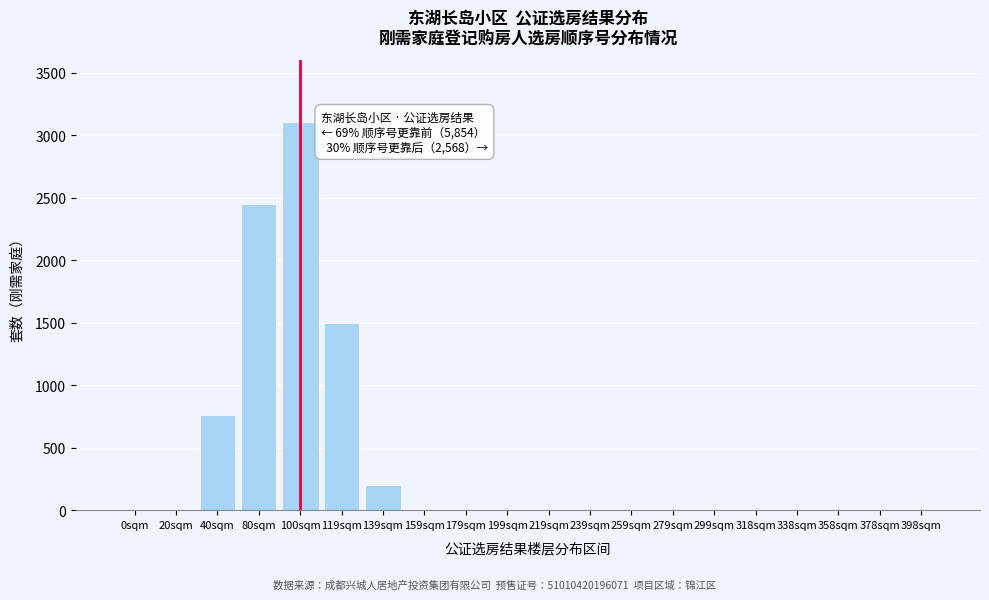

Reading left to right, what are all the values shown in this chart?

0sqm=0	20sqm=0	40sqm=762	80sqm=2451	100sqm=3098	119sqm=1497	139sqm=201	159sqm=0	179sqm=0	199sqm=0	219sqm=0	239sqm=0	259sqm=0	279sqm=0	299sqm=0	318sqm=0	338sqm=0	358sqm=0	378sqm=0	398sqm=0